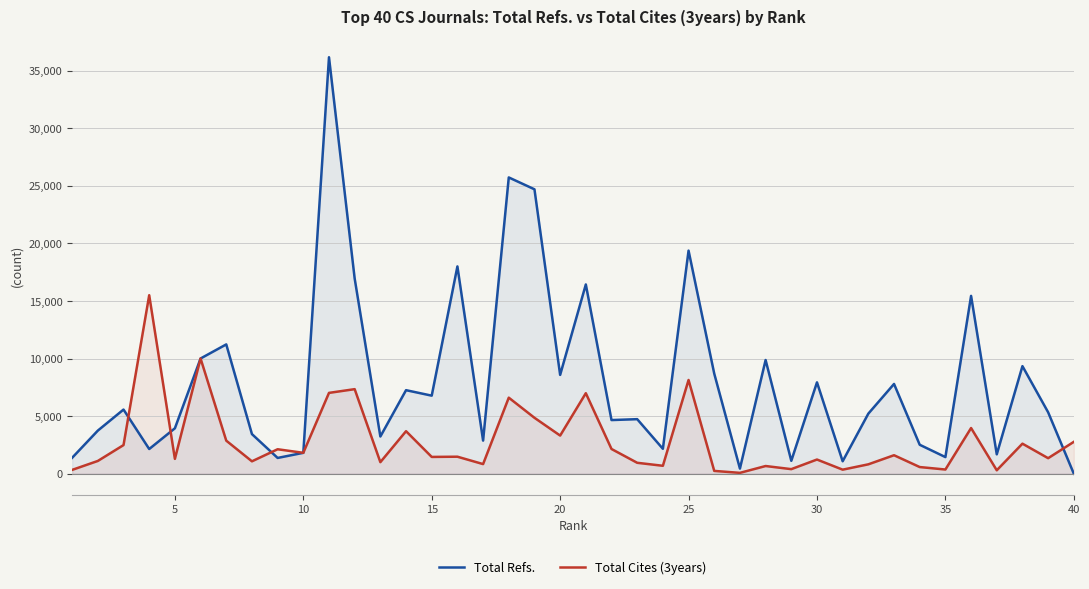

Rank the series by their maximum value, from highest to lowest.

Total Refs., Total Cites (3years)